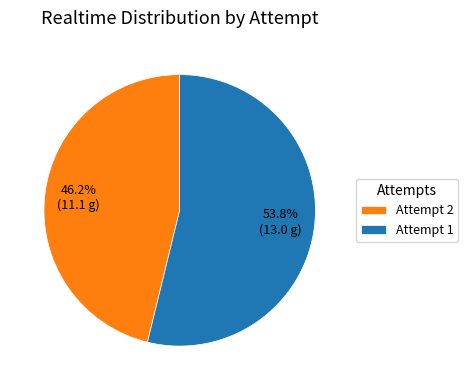

Does any single category account for the majority?

Yes